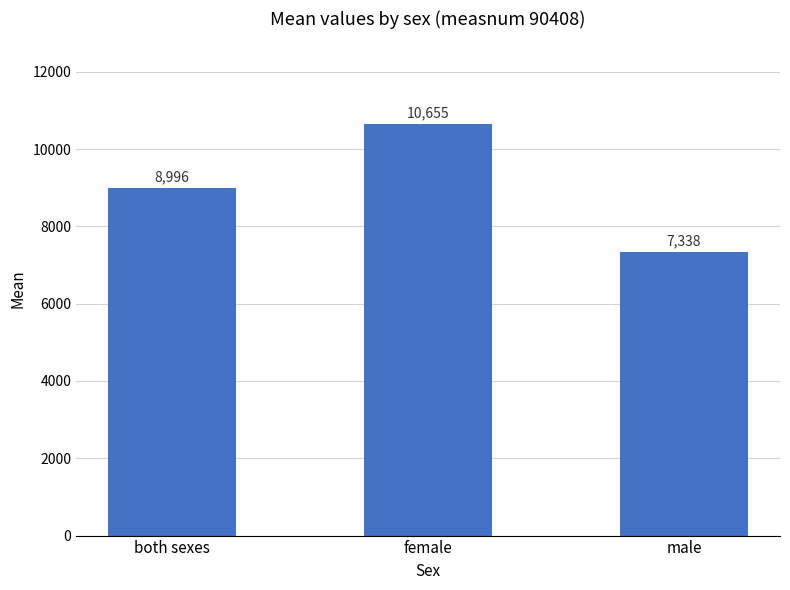

What is the greatest value displayed?

10655.0